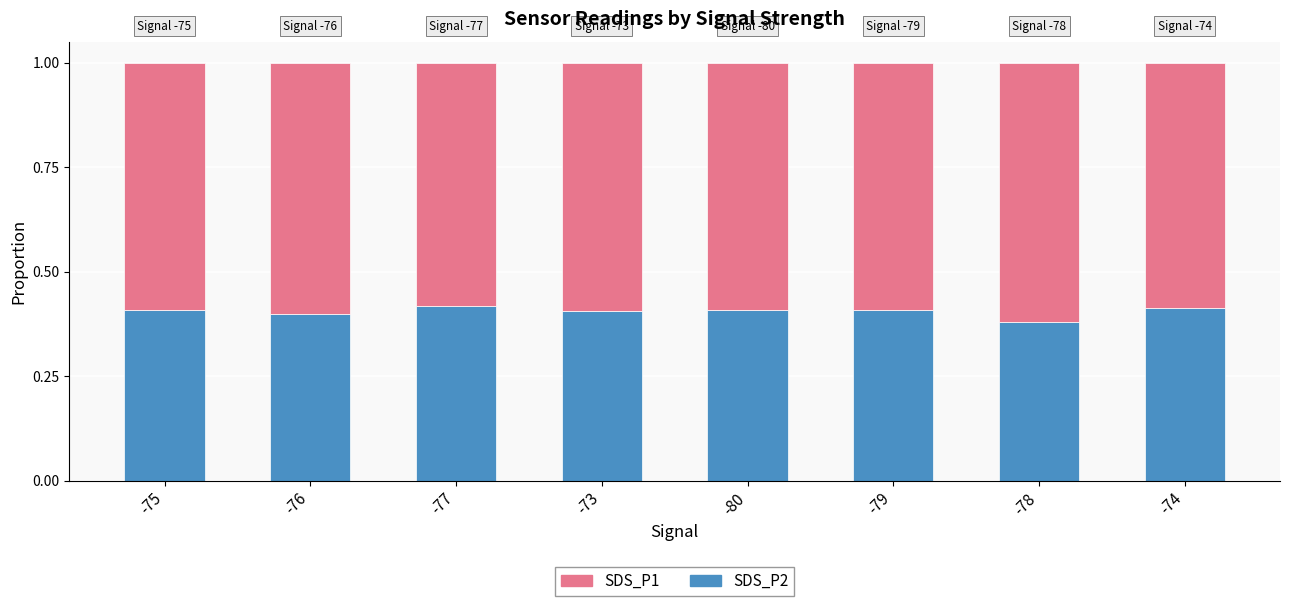

Does the chart contain any negative values?

No